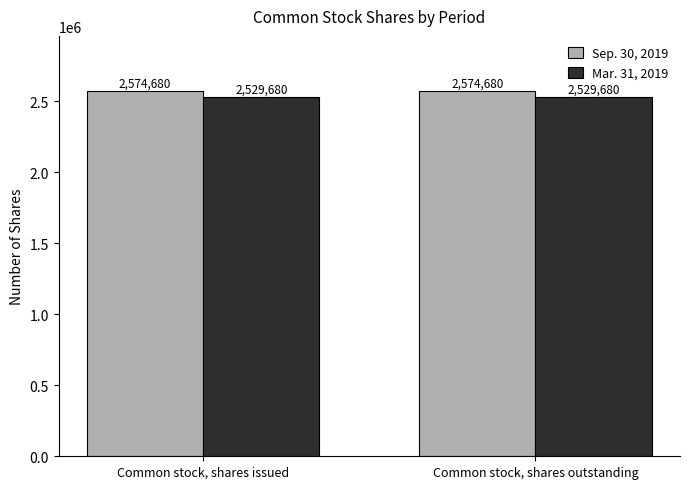

List the series in order of their peak value, highest first.

Sep. 30, 2019, Mar. 31, 2019